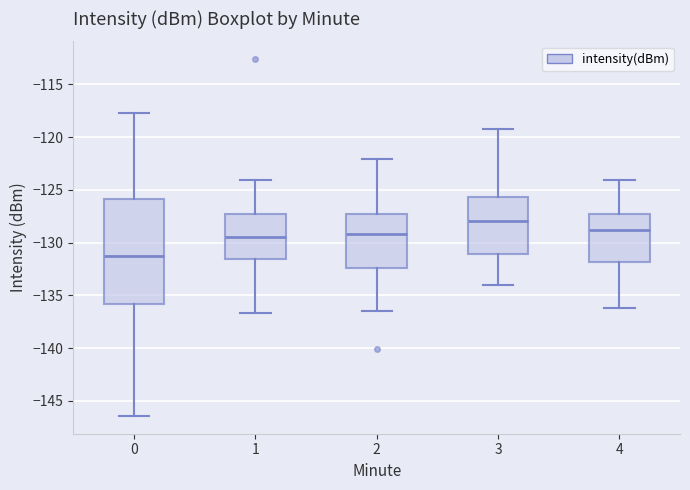

Comparing the boxes themselves (not the whiskers), which one is the tallest?

0